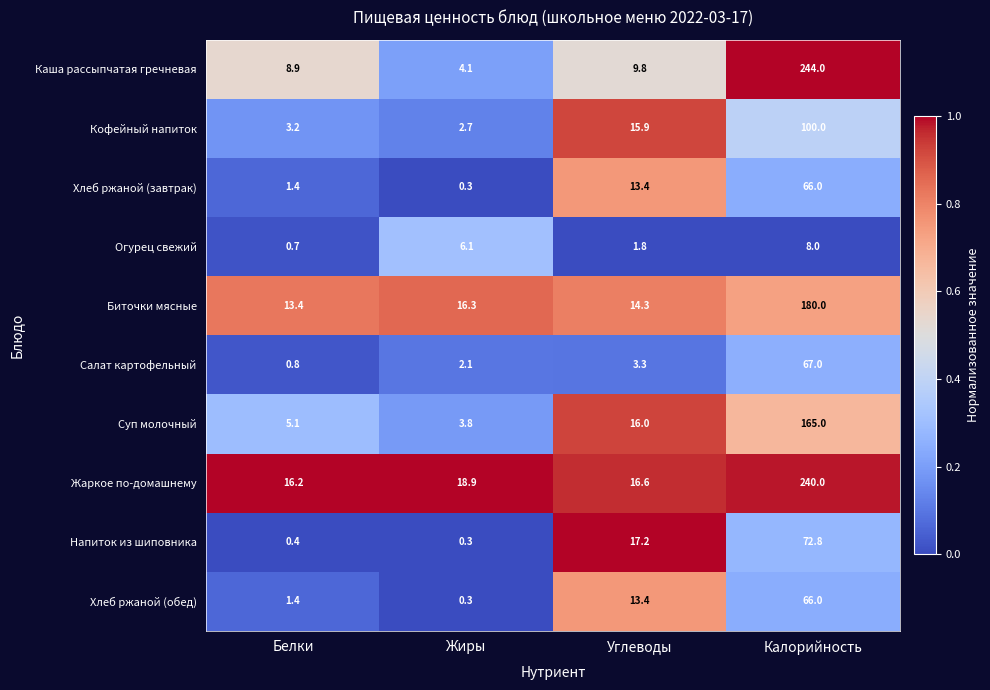

Which label corresponds to the largest value in the chart?

Калорийность